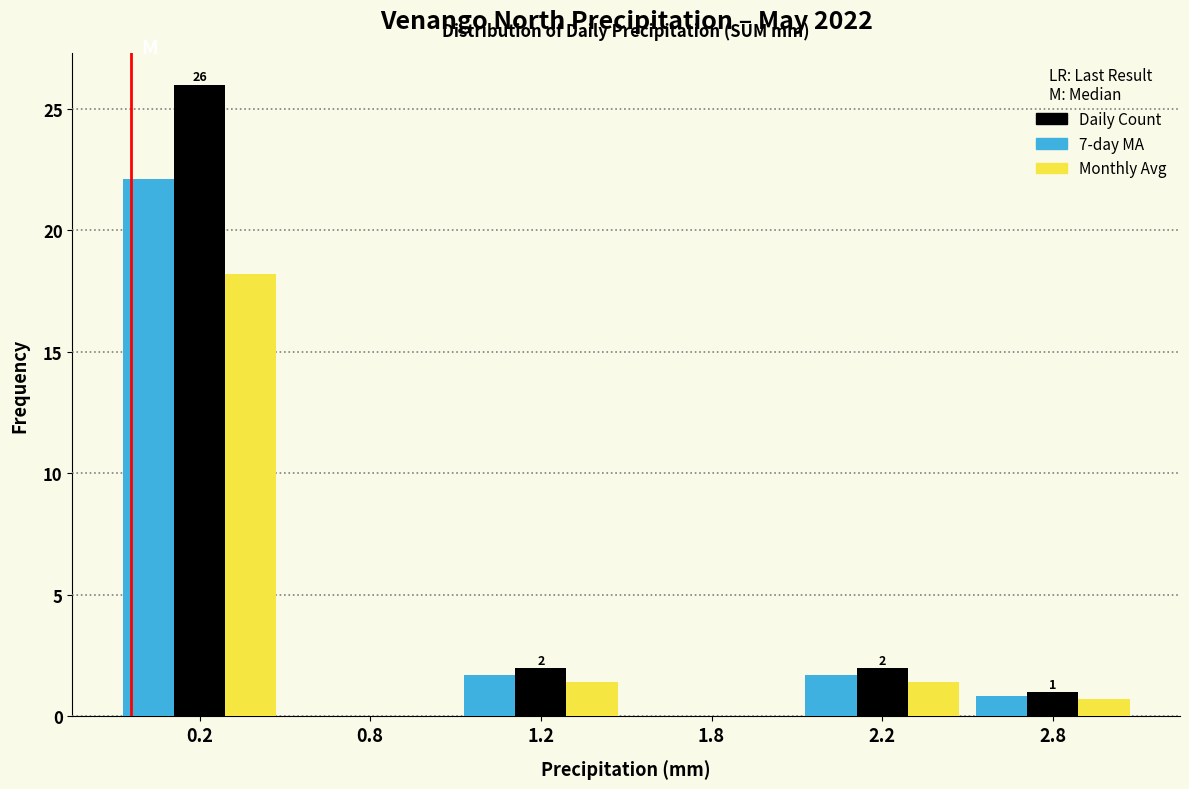

What is the total value across all series at 2.2?

5.1